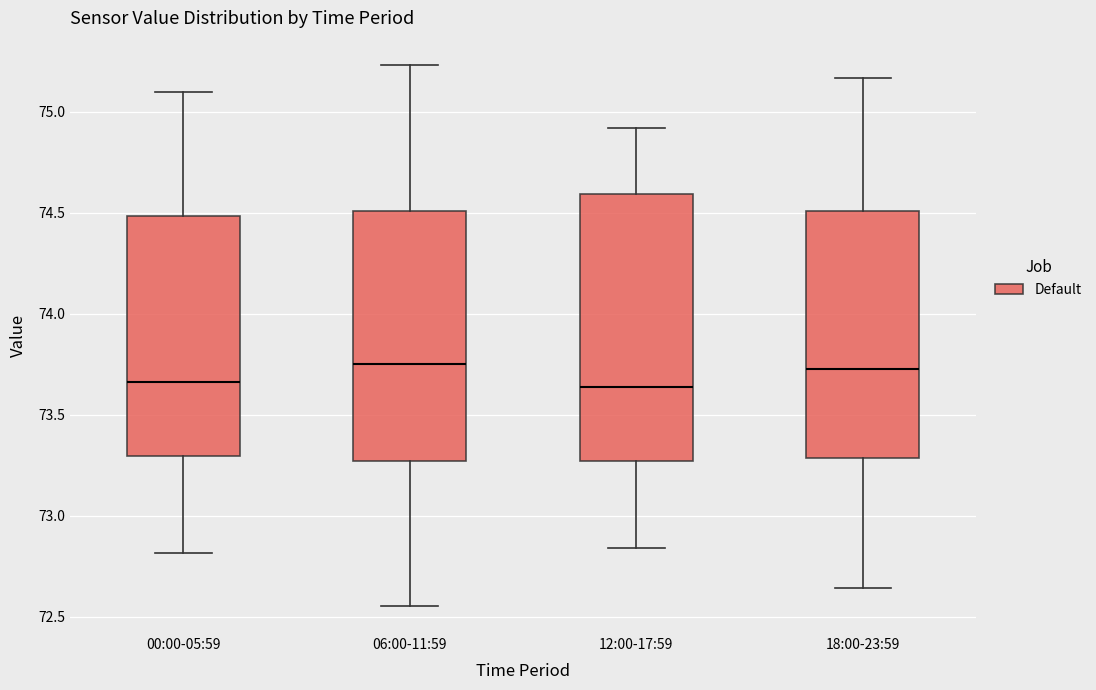

Where does the median line of the box for 12:00-17:59 sit on the y-axis? The values are not printed on the chart, so give them approximately, as read against the axis.

73.65